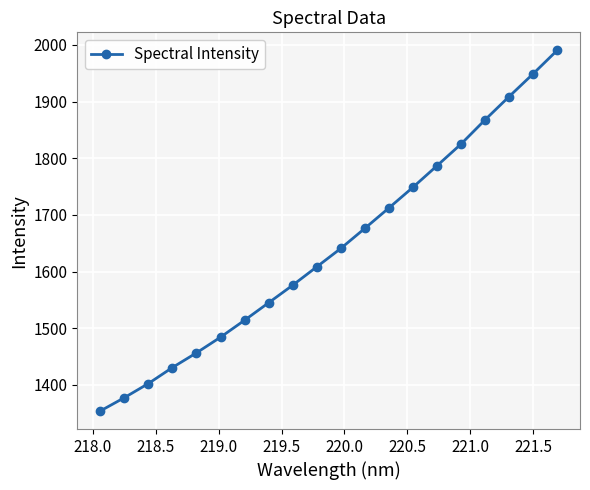

Count the number of values greater than 1640.

10